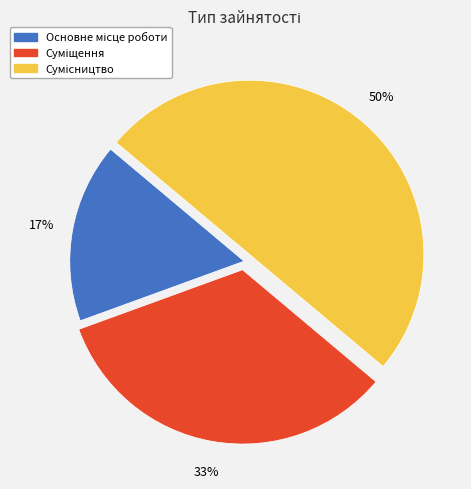

To the nearest percent, what is the average slice percentage?

33%